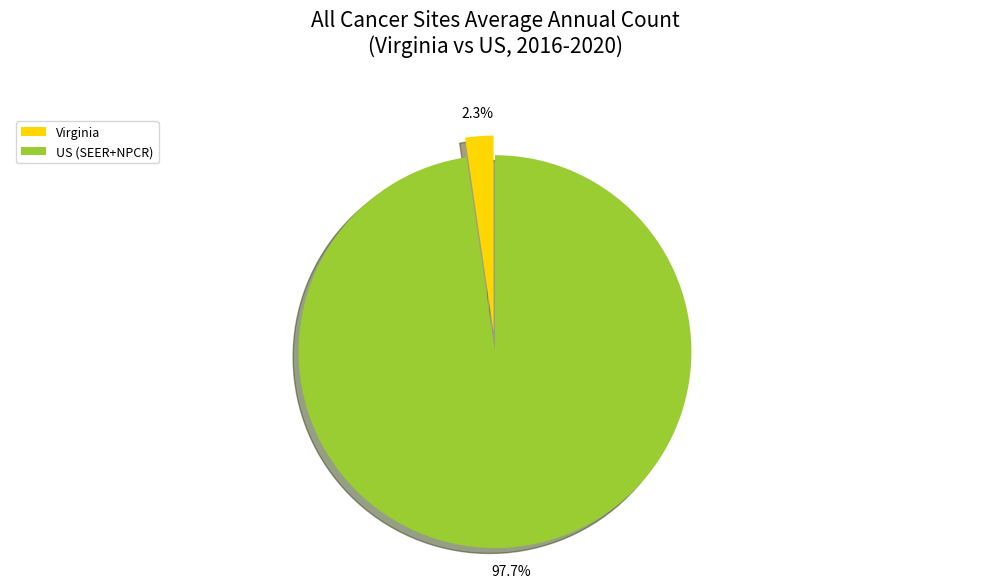

Is US (SEER+NPCR) the majority of the pie?

Yes